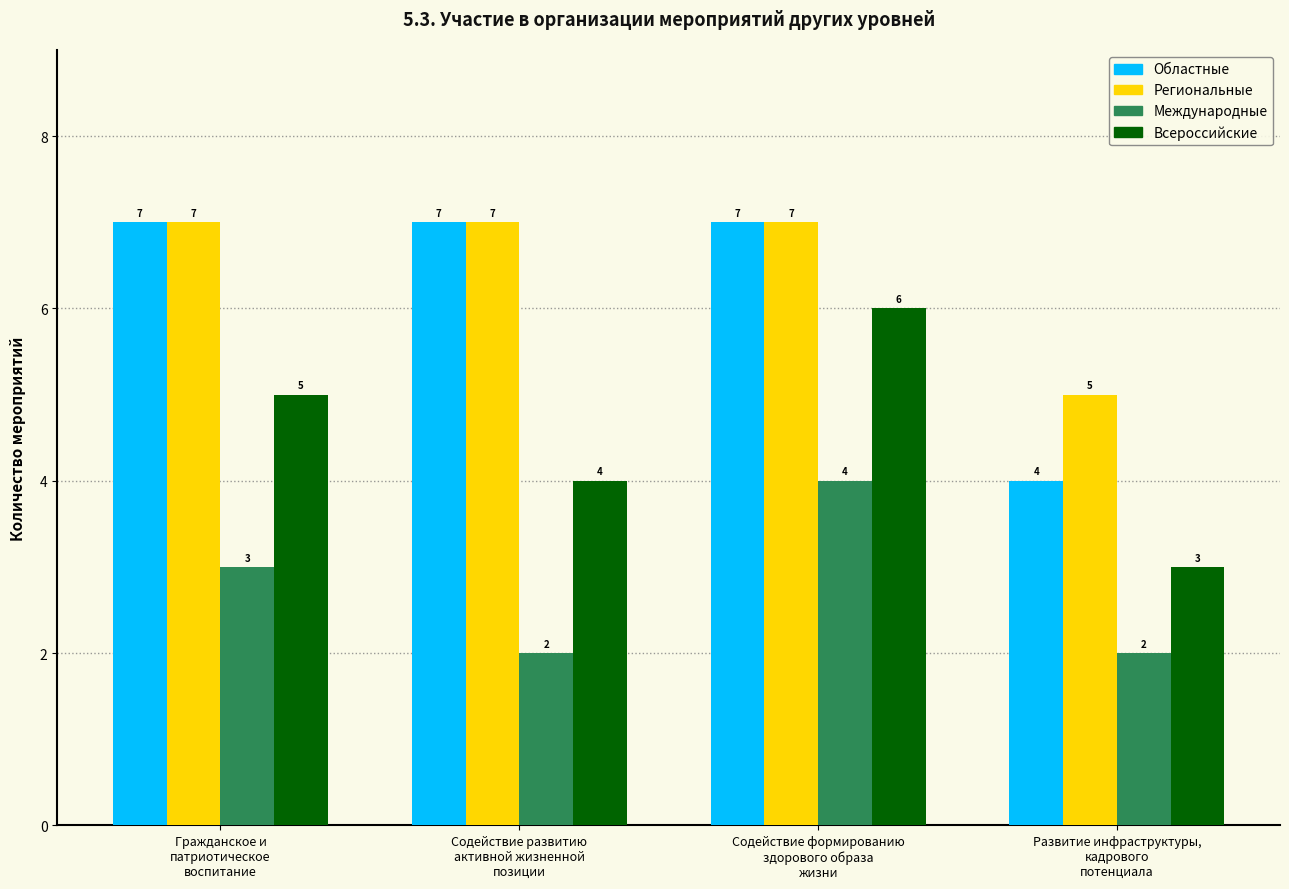

Reading left to right, list all the values displayed in this chart.

Областные: 7	7	7	4
Региональные: 7	7	7	5
Международные: 3	2	4	2
Всероссийские: 5	4	6	3